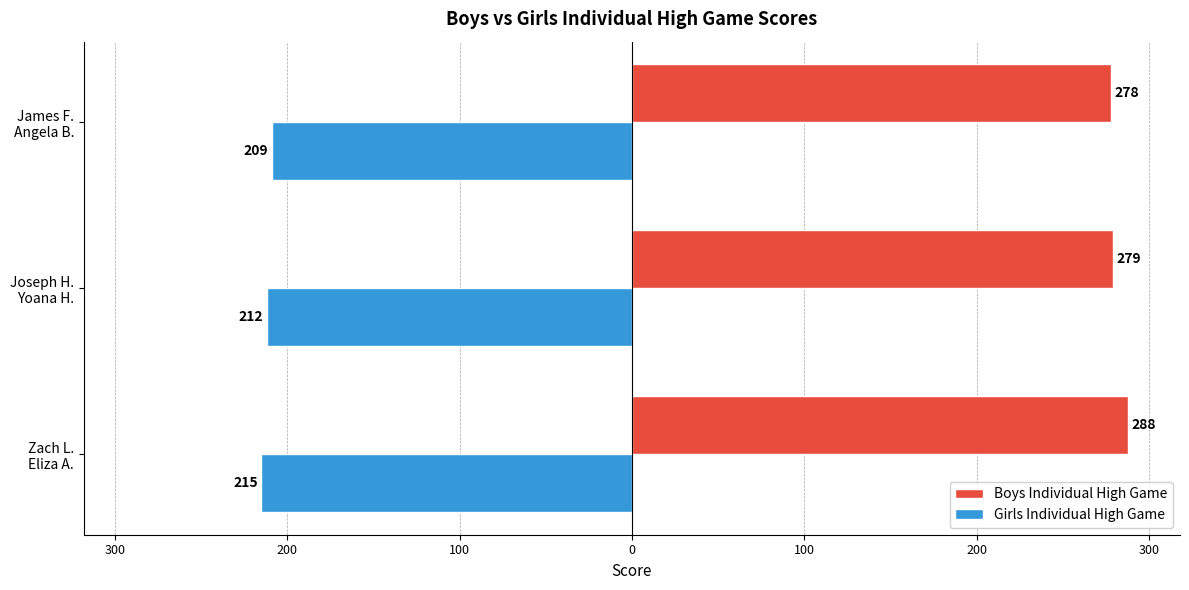

What are all the series names shown in the legend?

Boys Individual High Game, Girls Individual High Game